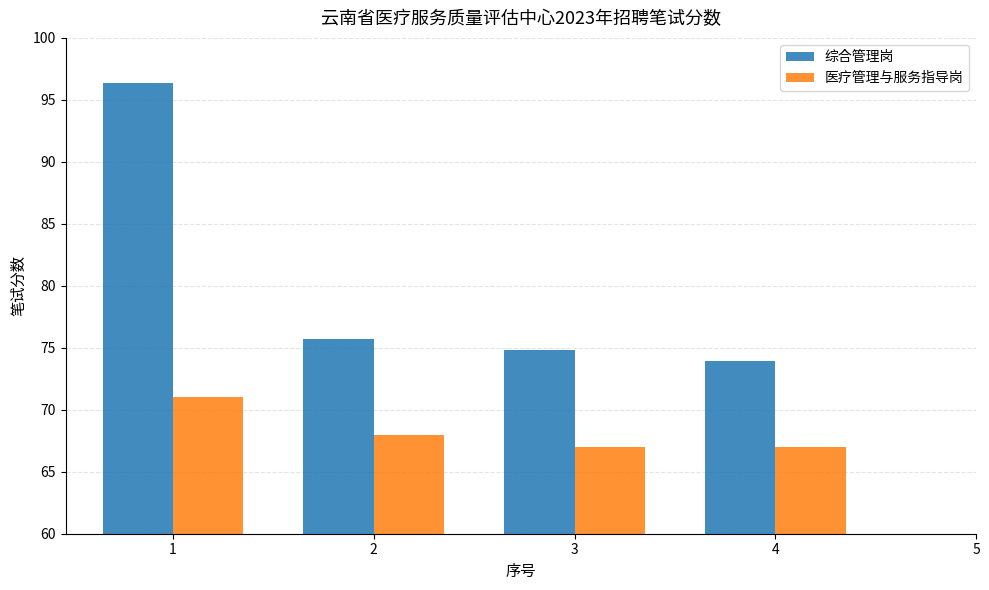

Which series has the largest range (max minus min)?

综合管理岗